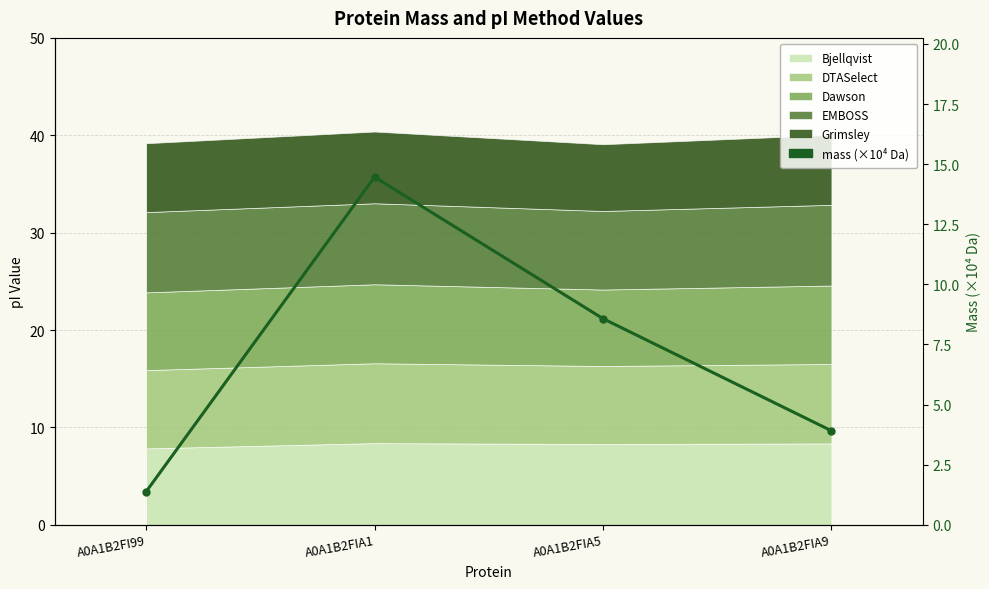

What is the value of the 4th point from the left?

3.9